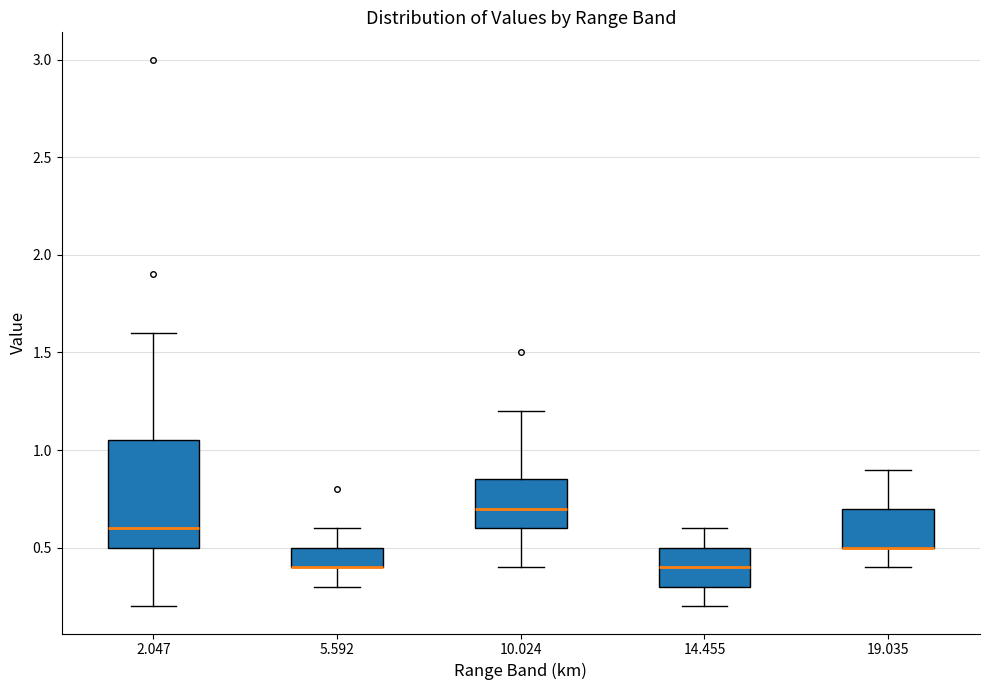

Reading left to right, read every box against the y-axis: the position of its median line, the range the box covers, and the ends of its whiskers. The values are not printed on the chart, so give them approximately, as read against the axis.

2.047: median 0.60, box 0.50 to 1.05, whiskers 0.20 to 1.60
5.592: median 0.40 (drawn on the box's lower edge), box 0.40 to 0.50, whiskers 0.30 to 0.60
10.024: median 0.70, box 0.60 to 0.85, whiskers 0.40 to 1.20
14.455: median 0.40, box 0.30 to 0.50, whiskers 0.20 to 0.60
19.035: median 0.50 (drawn on the box's lower edge), box 0.50 to 0.70, whiskers 0.40 to 0.90